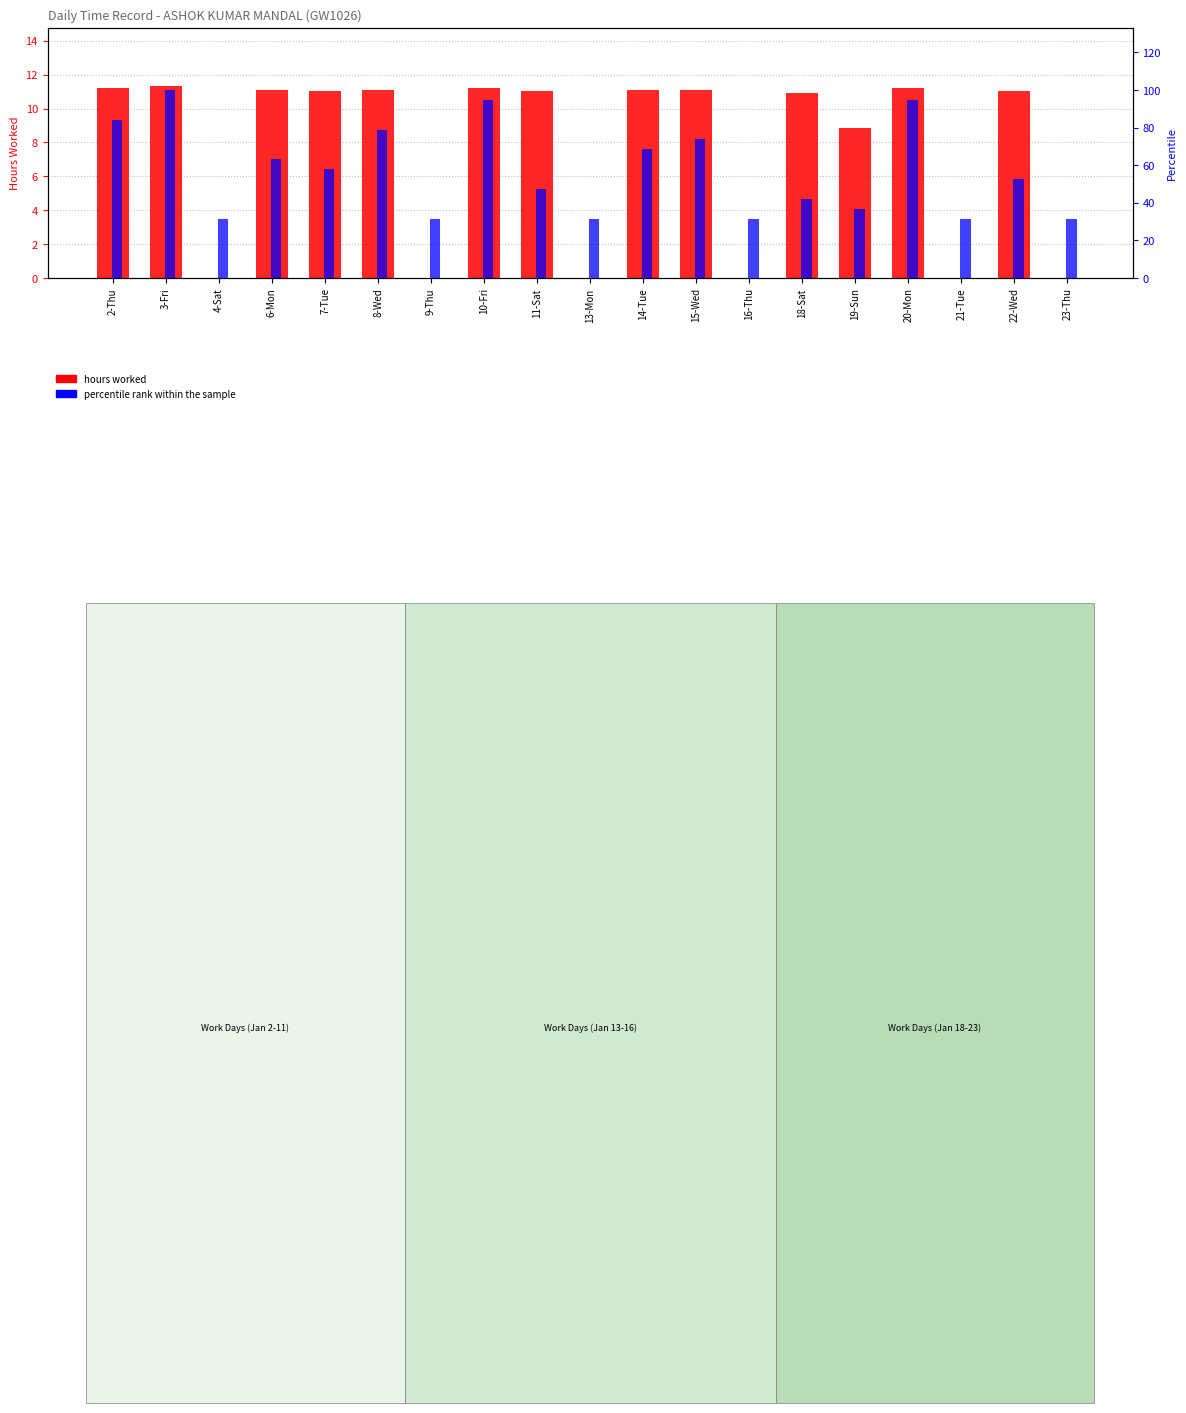

Reading left to right, what are all the values shown in this chart?

hours worked: 2-Thu=11.2	3-Fri=11.3	4-Sat=0.0	6-Mon=11.1	7-Tue=11.1	8-Wed=11.1	9-Thu=0.0	10-Fri=11.2	11-Sat=11.0	13-Mon=0.0	14-Tue=11.1	15-Wed=11.1	16-Thu=0.0	18-Sat=10.9	19-Sun=8.8	20-Mon=11.2	21-Tue=0.0	22-Wed=11.0	23-Thu=0.0
percentile rank within the sample: 2-Thu=84.2	3-Fri=100.0	4-Sat=31.6	6-Mon=63.2	7-Tue=57.9	8-Wed=78.9	9-Thu=31.6	10-Fri=94.7	11-Sat=47.4	13-Mon=31.6	14-Tue=68.4	15-Wed=73.7	16-Thu=31.6	18-Sat=42.1	19-Sun=36.8	20-Mon=94.7	21-Tue=31.6	22-Wed=52.6	23-Thu=31.6